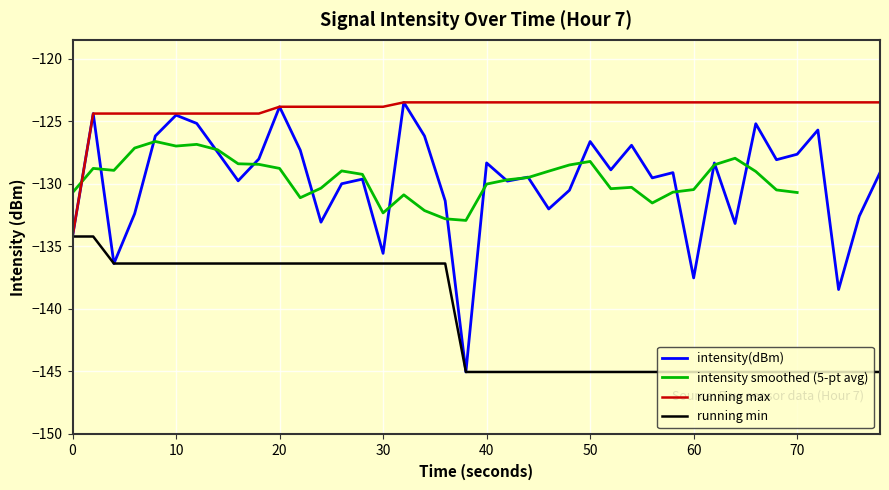

What is the maximum value for running max?

-123.5